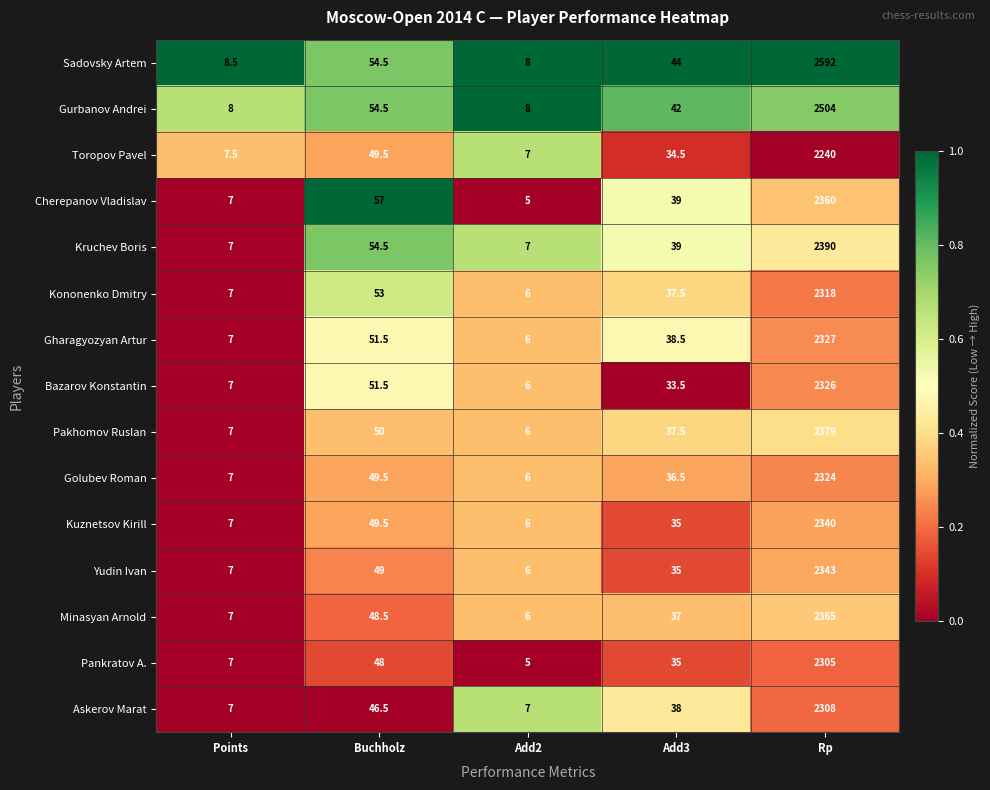

Is it true that Toropov Pavel equals 34.5 at Add3?

True